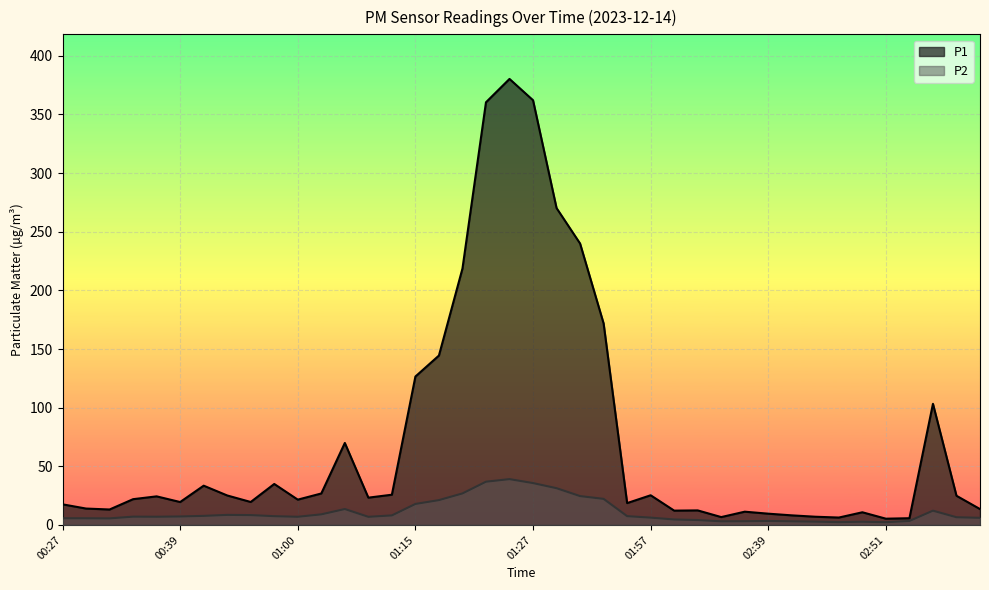

Reading right to left, list all the values displayed in this chart.

P1: 03:04=13.5	03:02=24.9	03:00=103.3	02:54=5.7	02:51=5.3	02:49=10.8	02:46=6.3	02:44=7.0	02:42=8.2	02:39=9.6	02:37=11.3	02:34=6.7	02:14=12.4	02:08=12.2	01:57=25.3	01:51=18.6	01:49=171.8	01:40=239.9	01:30=270.2	01:27=362.1	01:25=380.3	01:22=360.4	01:20=218.6	01:18=144.4	01:15=126.5	01:11=25.8	01:09=23.3	01:06=69.9	01:04=26.8	01:00=21.6	00:58=34.9	00:56=19.6	00:53=25.1	00:45=33.5	00:39=19.5	00:36=24.4	00:34=22.0	00:31=13.2	00:29=14.0	00:27=17.6
P2: 03:04=6.1	03:02=6.6	03:00=12.2	02:54=3.4	02:51=2.3	02:49=2.7	02:46=2.4	02:44=2.8	02:42=3.1	02:39=3.4	02:37=3.2	02:34=3.1	02:14=4.2	02:08=4.7	01:57=6.2	01:51=7.5	01:49=22.2	01:40=24.6	01:30=31.3	01:27=35.7	01:25=39.1	01:22=36.9	01:20=26.9	01:18=21.2	01:15=17.9	01:11=8.1	01:09=6.9	01:06=13.6	01:04=9.0	01:00=7.0	00:58=7.5	00:56=8.4	00:53=8.6	00:45=7.7	00:39=7.2	00:36=7.0	00:34=7.1	00:31=5.6	00:29=5.7	00:27=5.7